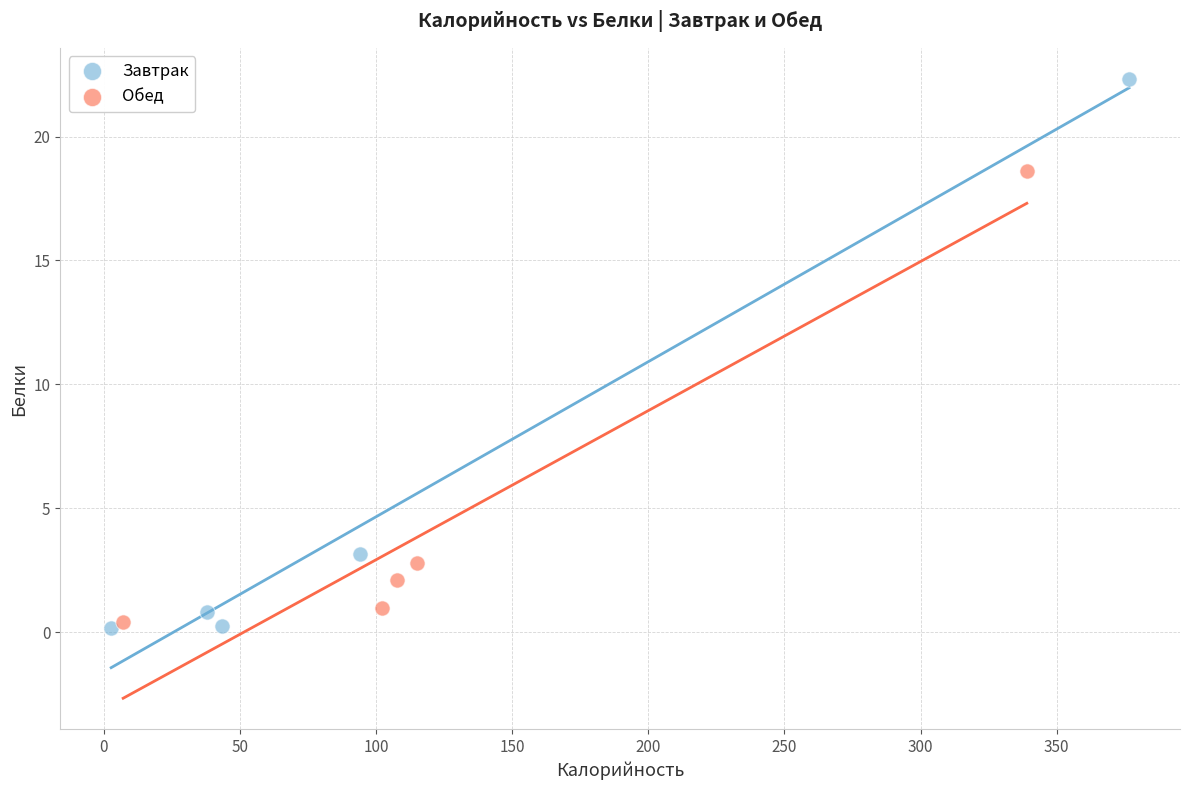

Which series reaches the minimum Y coordinate?

Завтрак